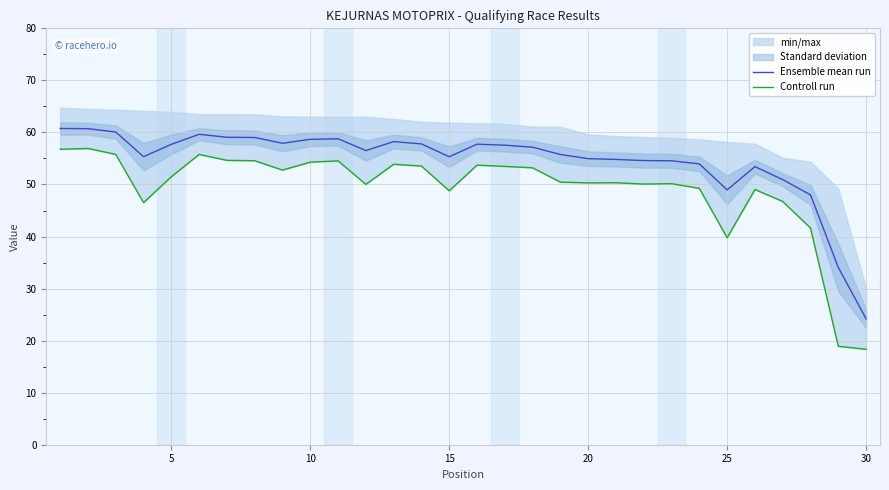

What is the maximum value for Ensemble mean run?

60.8